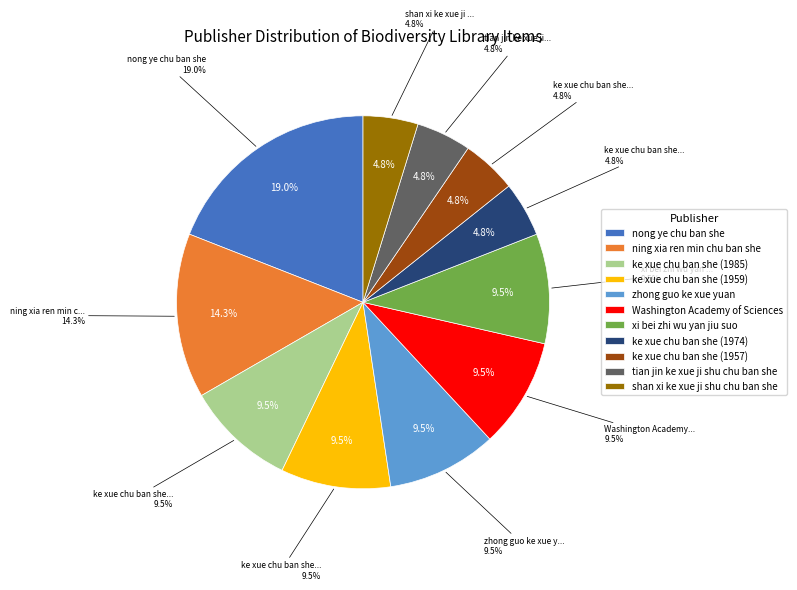

The ke xue chu ban she (1974) slice represents 5% of the pie. True or false?

True